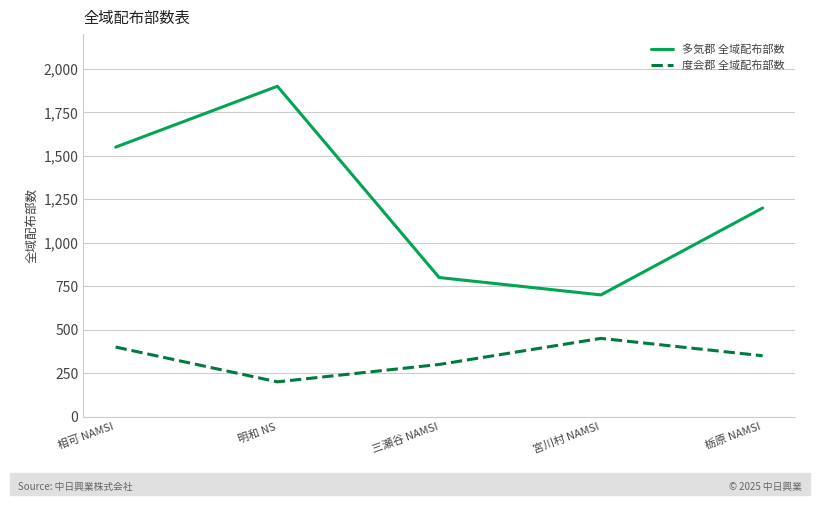

What are all the series names shown in the legend?

多気郡 全域配布部数, 度会郡 全域配布部数